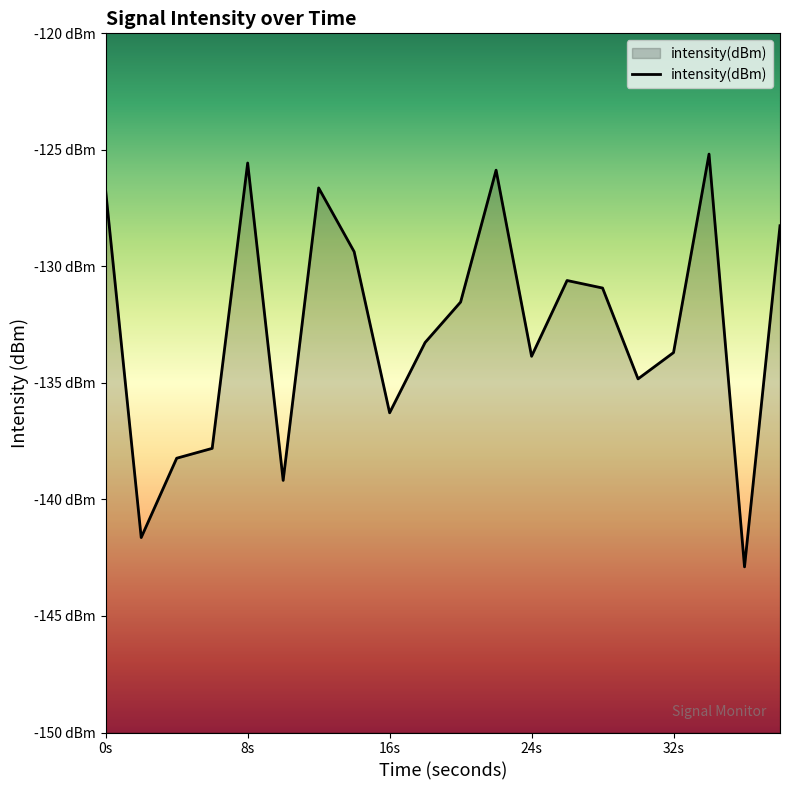

The value at 12 is -194.3. True or false?

False